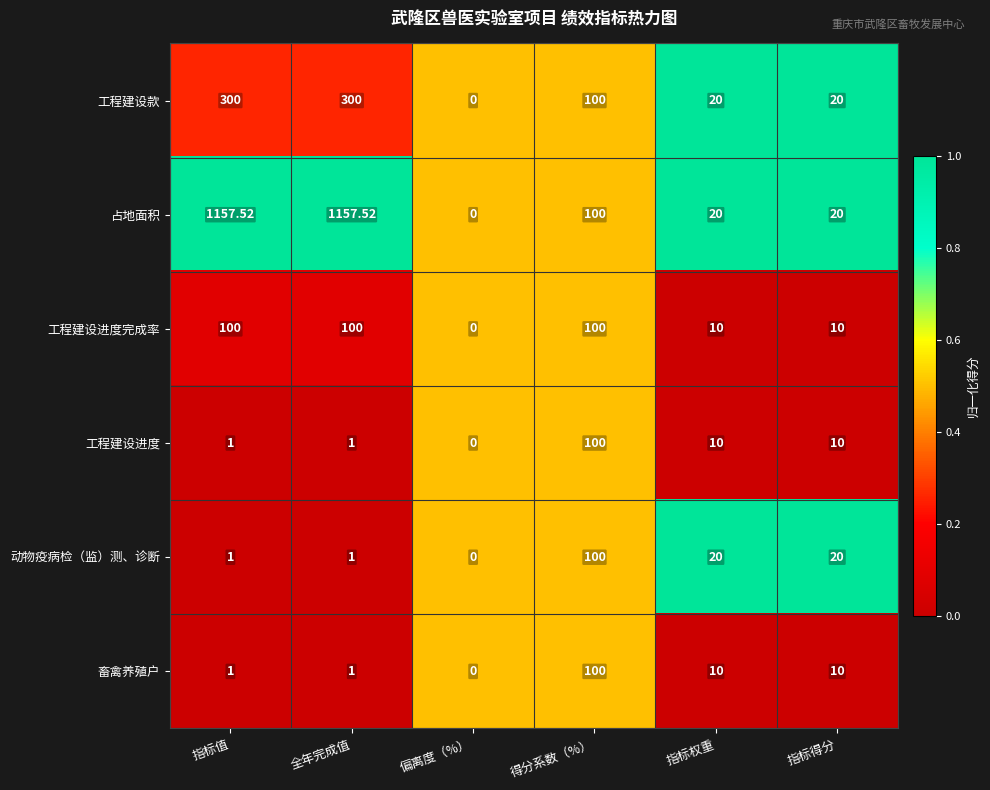

Which series changed the most between 指标值 and 指标权重?

占地面积